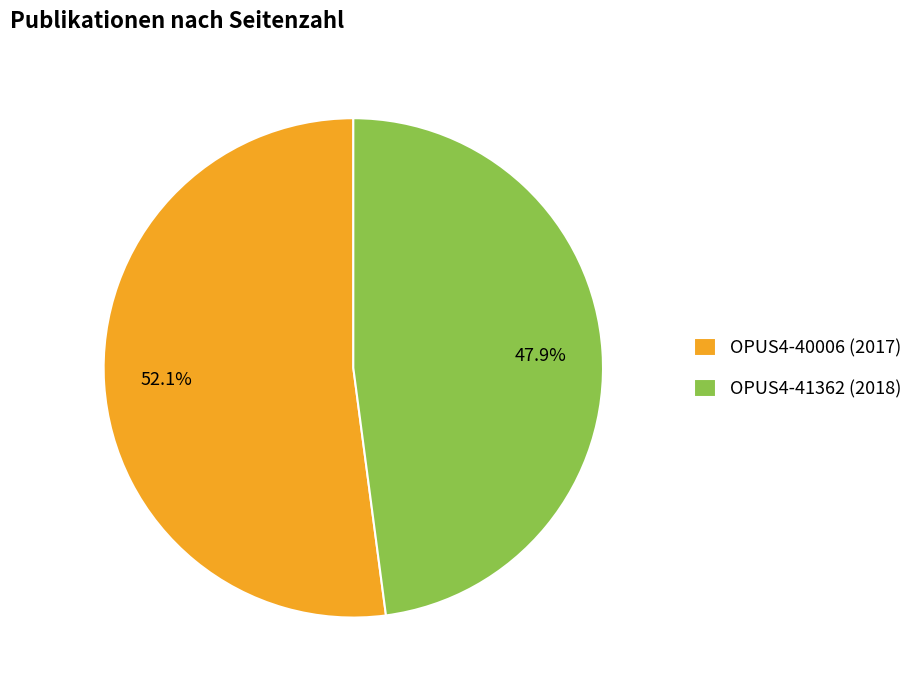

Which category has the smallest portion of the pie?

OPUS4-41362 (2018)